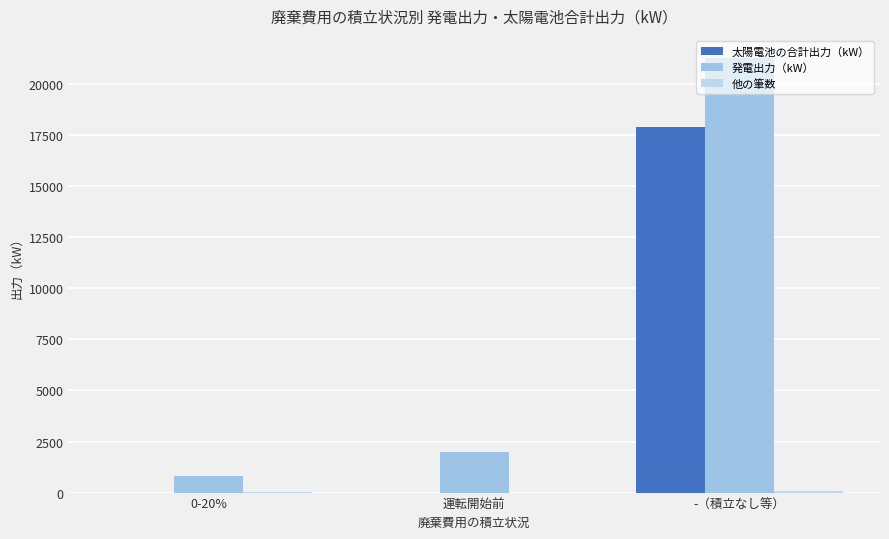

How many groups of bars are there?

3